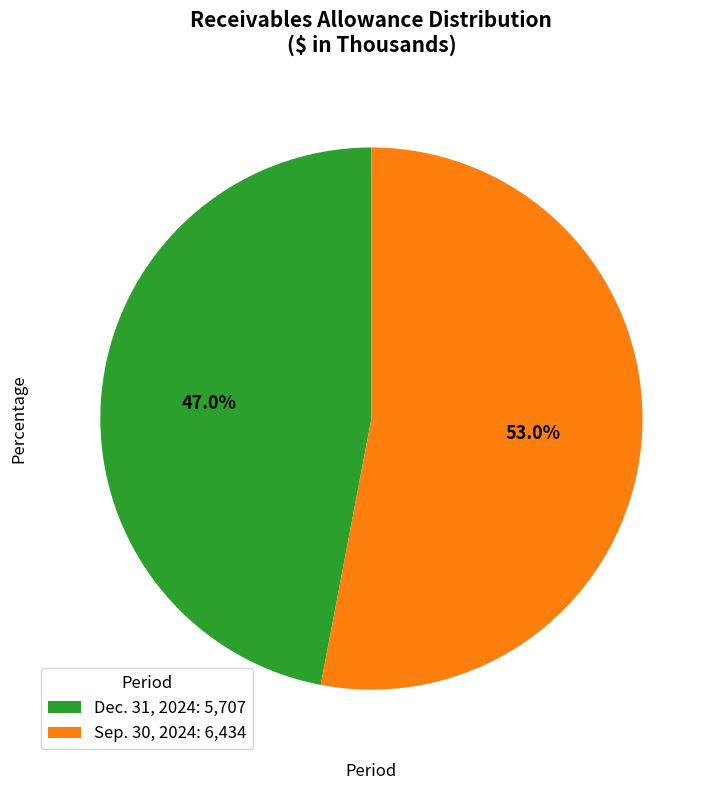

True or false: Sep. 30, 2024 accounts for 53% of the total.

True